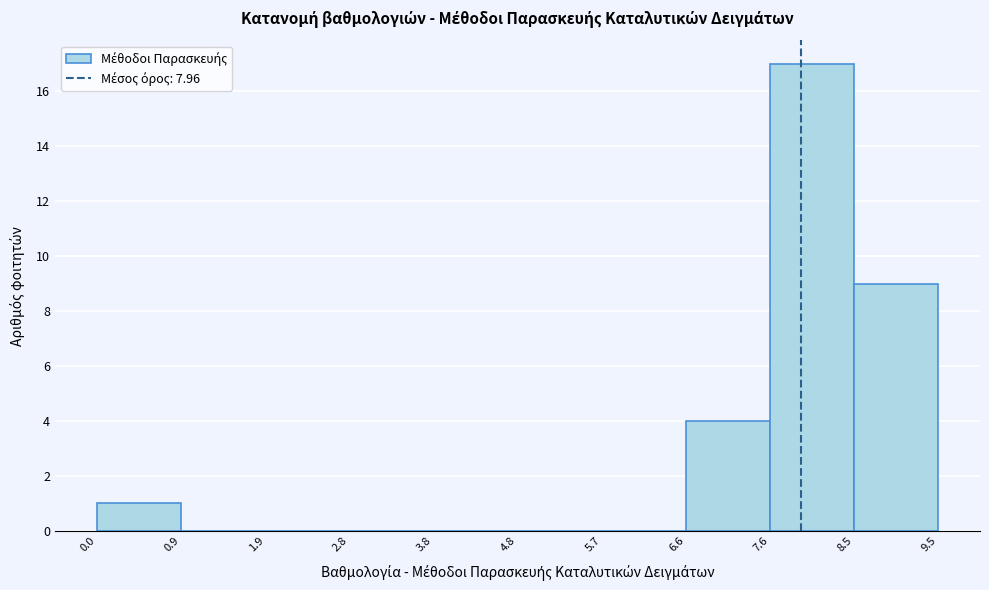

What is the height of the bar covering 0.0 to 0.9 on the x-axis? The values are not printed on the chart, so give them approximately, as read against the axis.

1